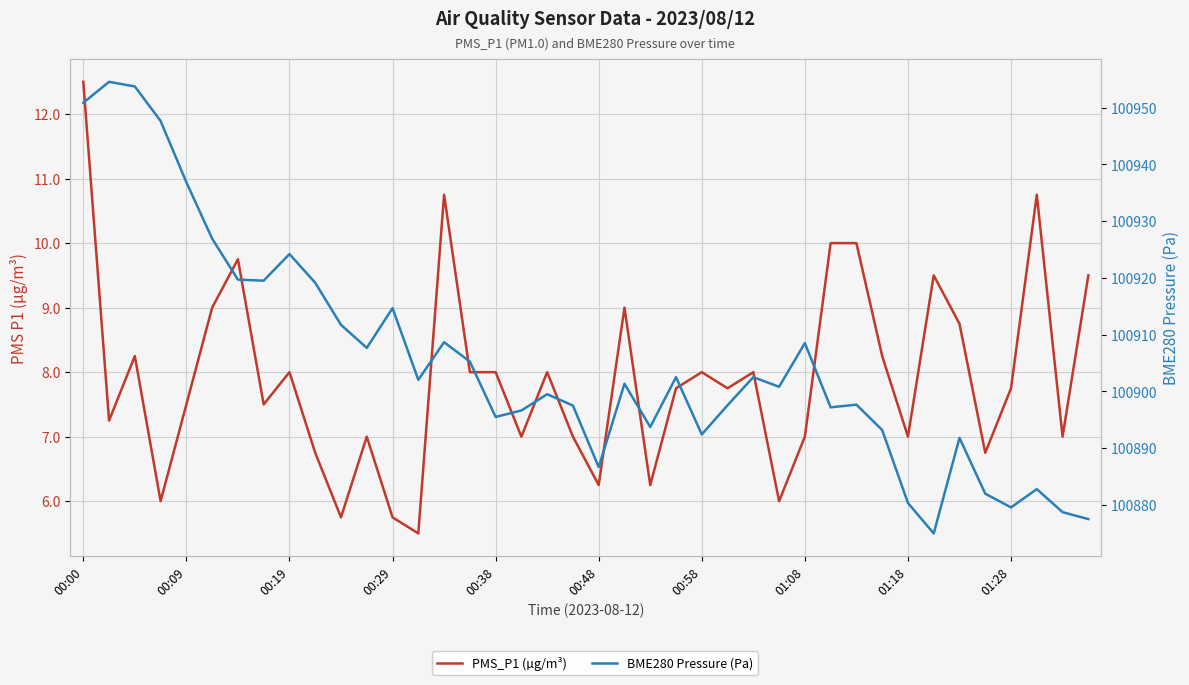

True or false: BME280 Pressure (Pa) and PMS_P1 (µg/m³) cross at least once.

False